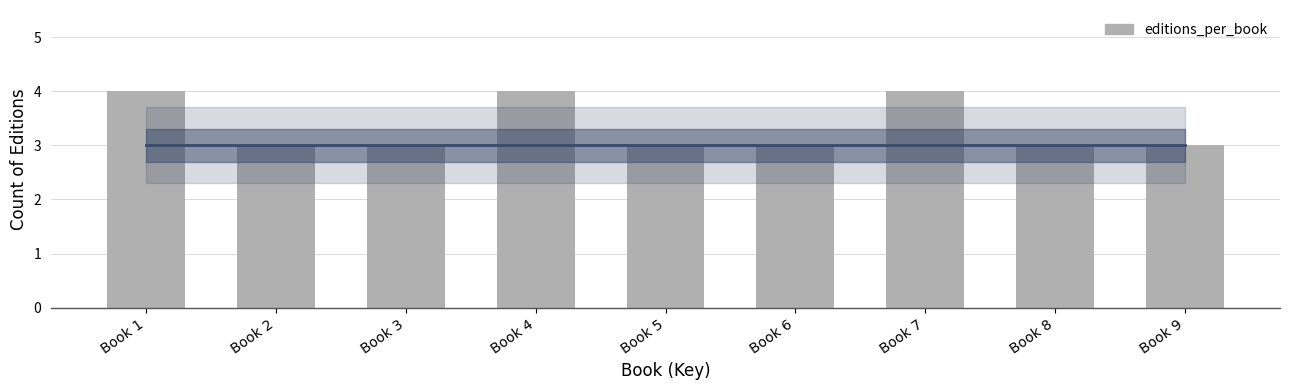

Reading left to right, extract all data points from this chart.

Book 1=4	Book 2=3	Book 3=3	Book 4=4	Book 5=3	Book 6=3	Book 7=4	Book 8=3	Book 9=3